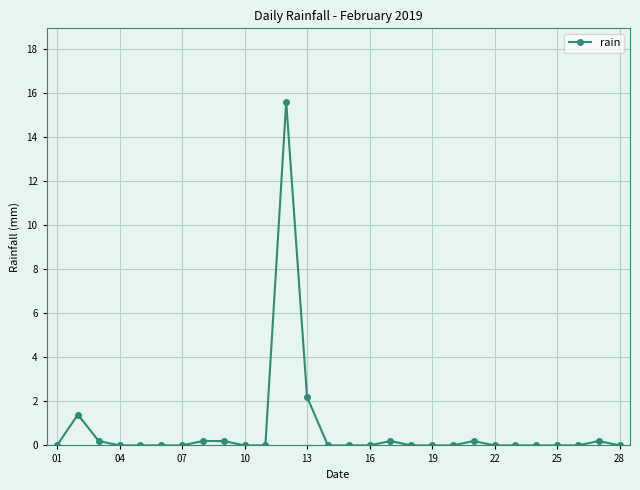

Reading left to right, extract all data points from this chart.

0.0	1.4	0.2	0.0	0.0	0.0	0.0	0.2	0.2	0.0	0.0	15.6	2.2	0.0	0.0	0.0	0.2	0.0	0.0	0.0	0.2	0.0	0.0	0.0	0.0	0.0	0.2	0.0